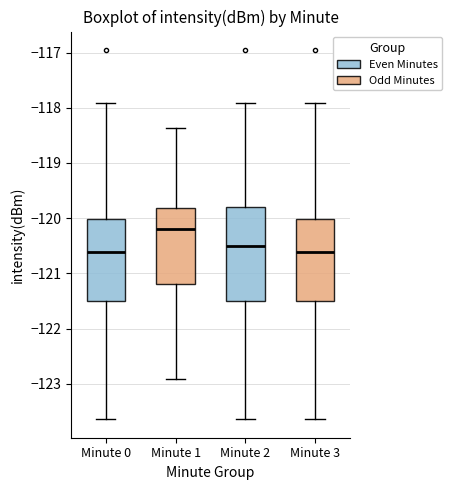

Where is the upper edge of the box for Minute 2 on the y-axis? The values are not printed on the chart, so give them approximately, as read against the axis.

-119.8